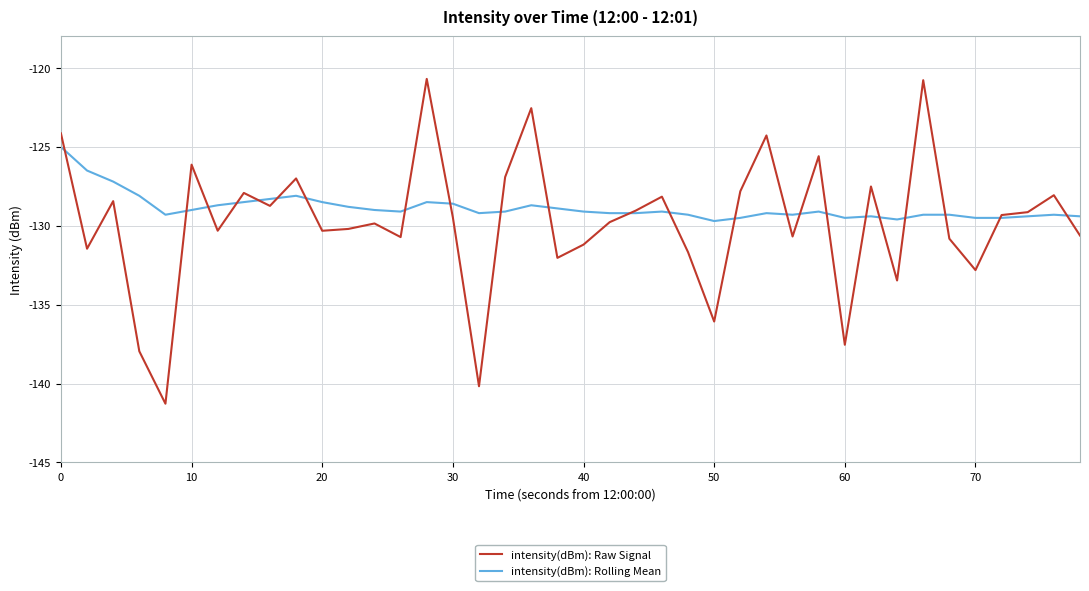

Rank the series by their maximum value, from highest to lowest.

intensity(dBm): Raw Signal, intensity(dBm): Rolling Mean